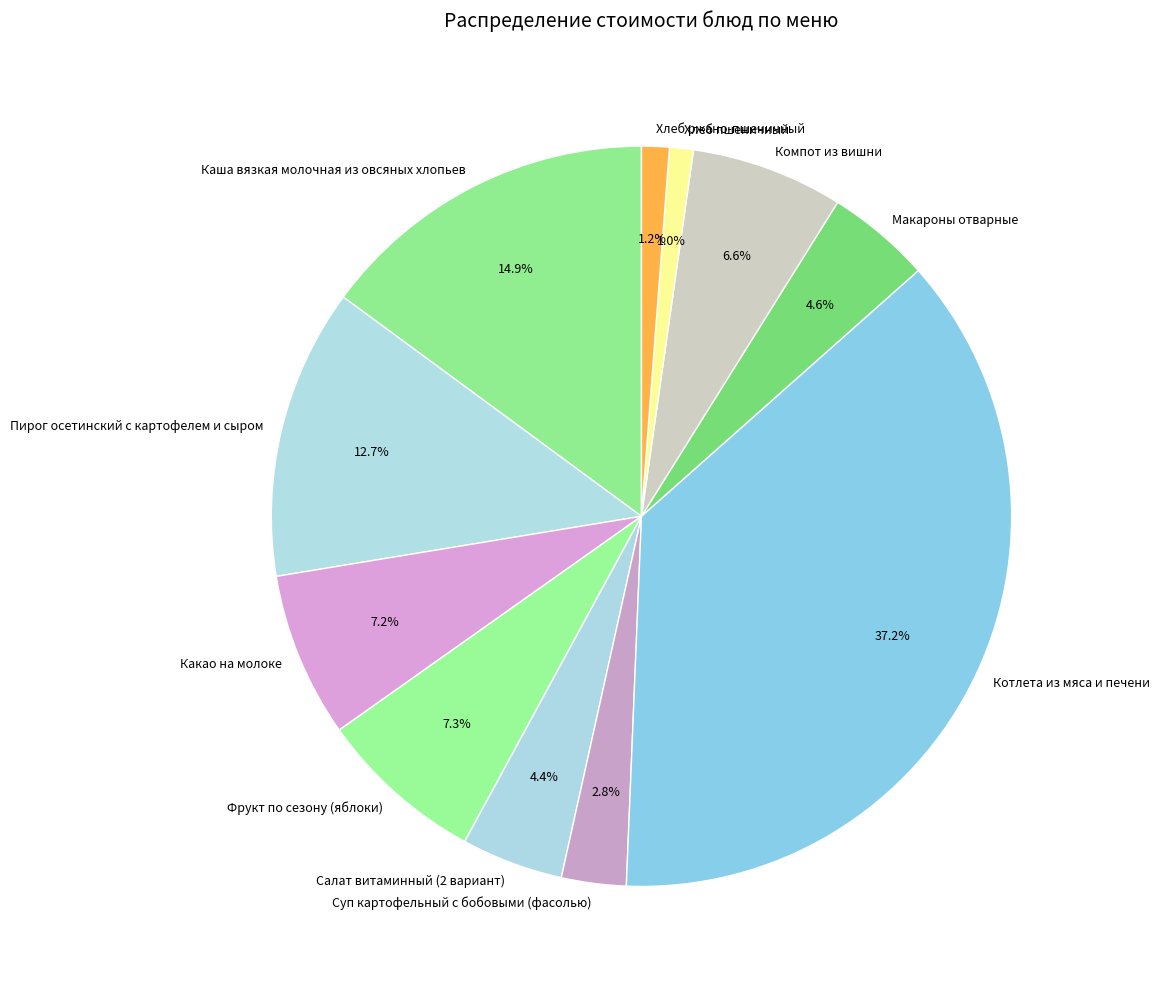

Approximately how many times larger is the value at Хлеб пшеничный compared to Каша вязкая молочная из овсяных хлопьев?

0.1